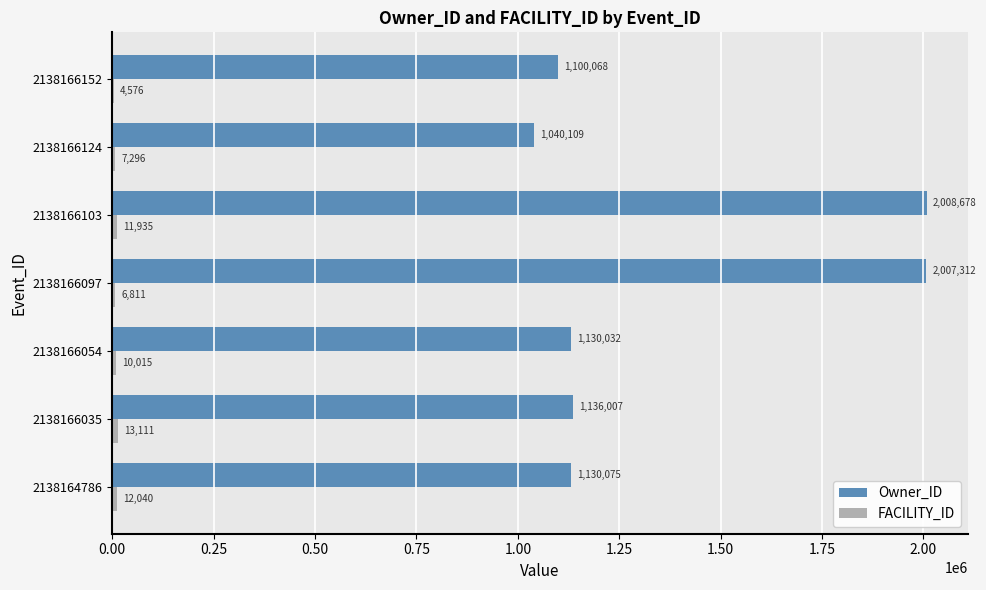

Which series has the largest total across all categories?

Owner_ID